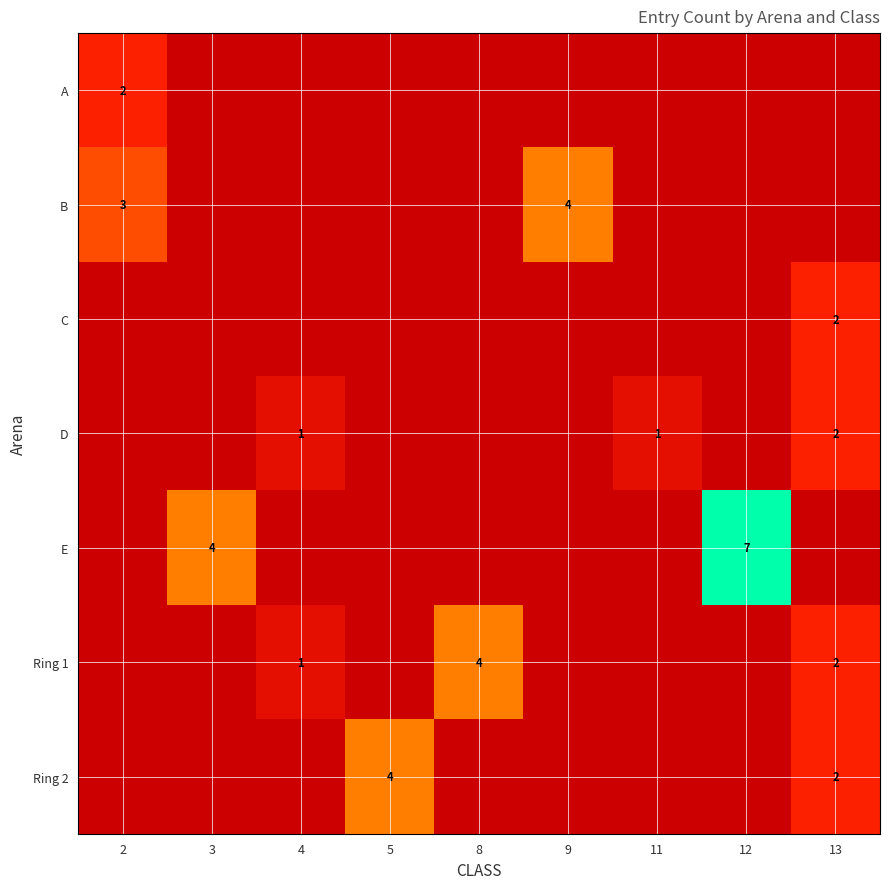

The A series shows 2 at 2. True or false?

True